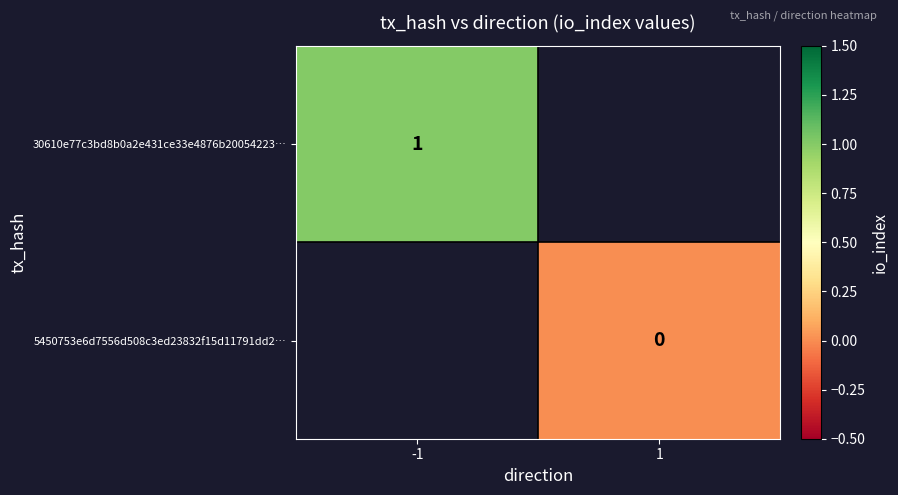

The value of 30610e77c3bd8b0a2e431ce33e4876b20054223… at -1 is 2. True or false?

False